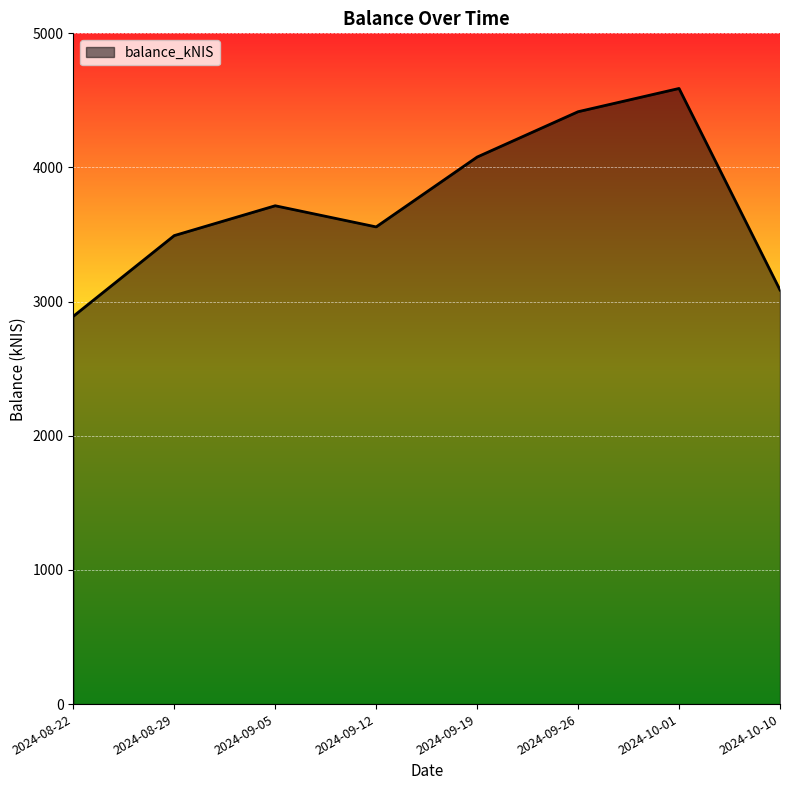

Rank the categories by value from highest to lowest.

2024-10-01, 2024-09-26, 2024-09-19, 2024-09-05, 2024-09-12, 2024-08-29, 2024-10-10, 2024-08-22